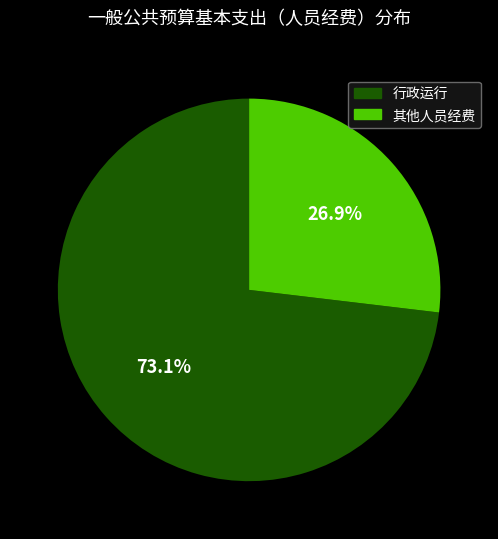

Is there any slice that represents more than half of the pie?

Yes